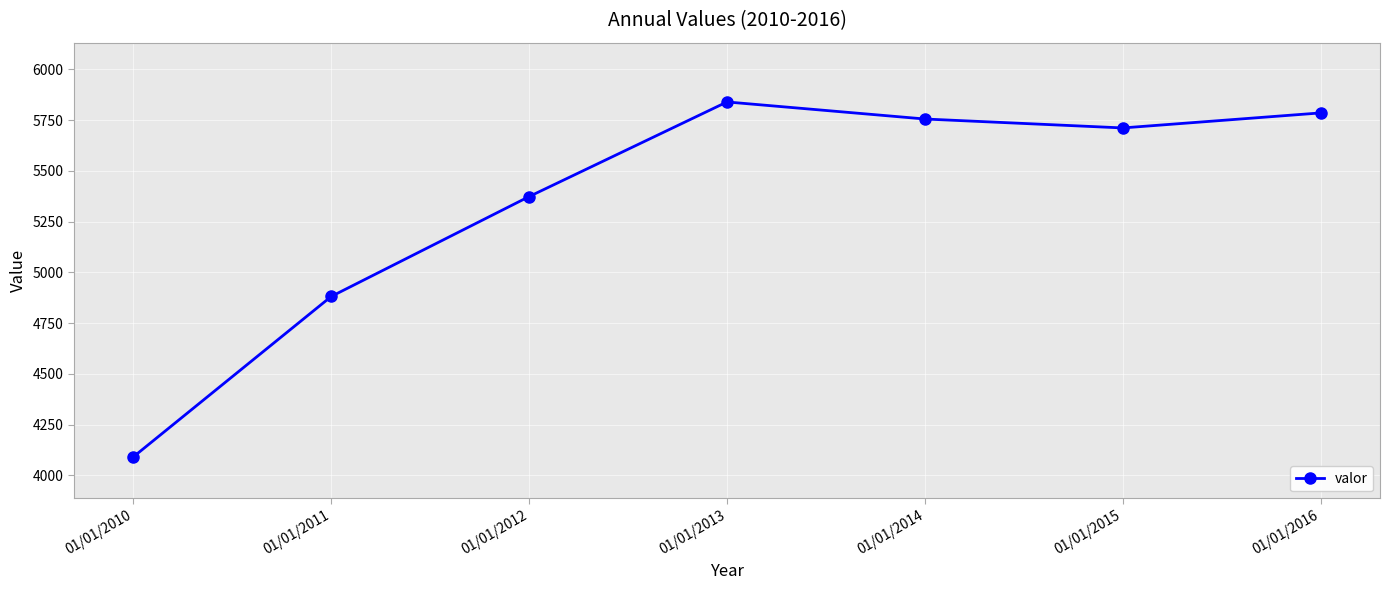

List the labels in order of value, smallest first.

01/01/2010, 01/01/2011, 01/01/2012, 01/01/2015, 01/01/2014, 01/01/2016, 01/01/2013